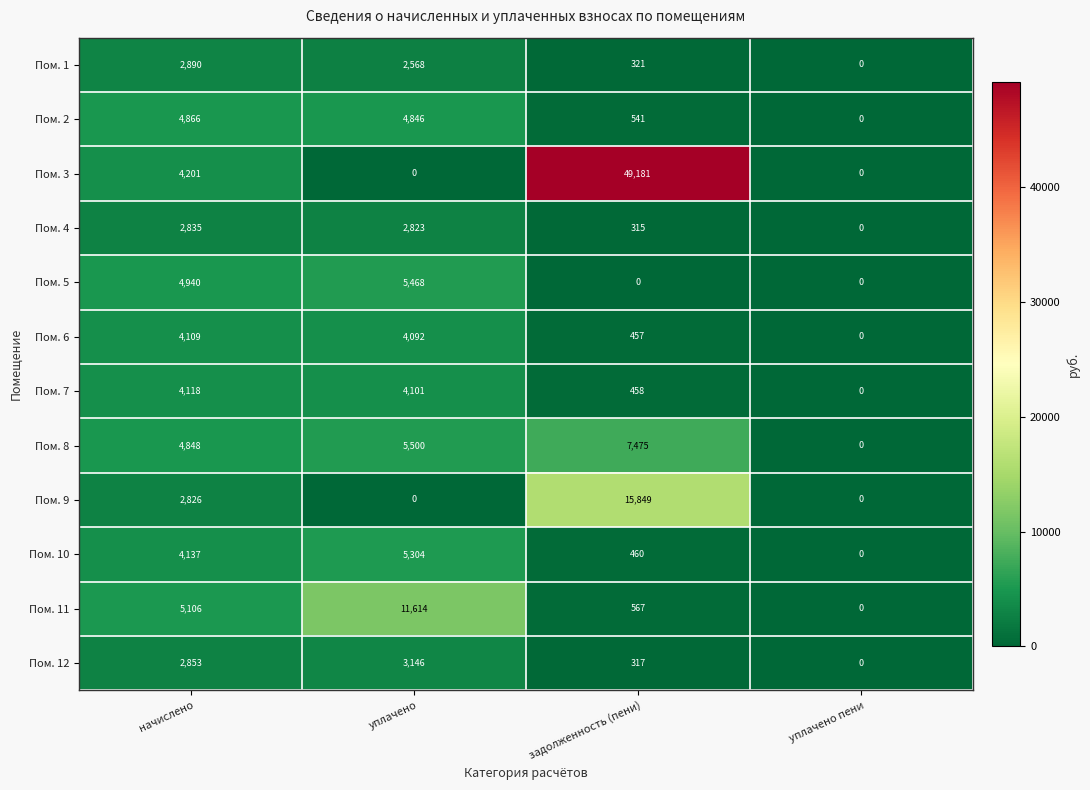

What is the sum of all Пом. 5 values?

10408